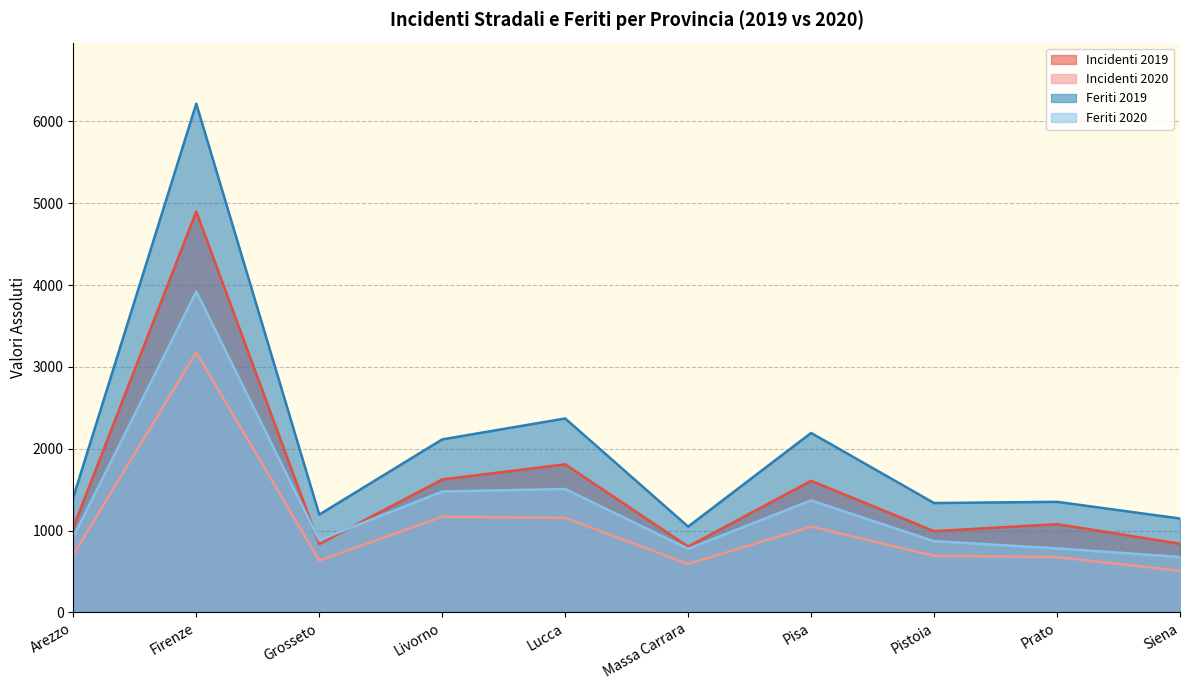

Rank the series by their maximum value, from highest to lowest.

Feriti 2019, Incidenti 2019, Feriti 2020, Incidenti 2020